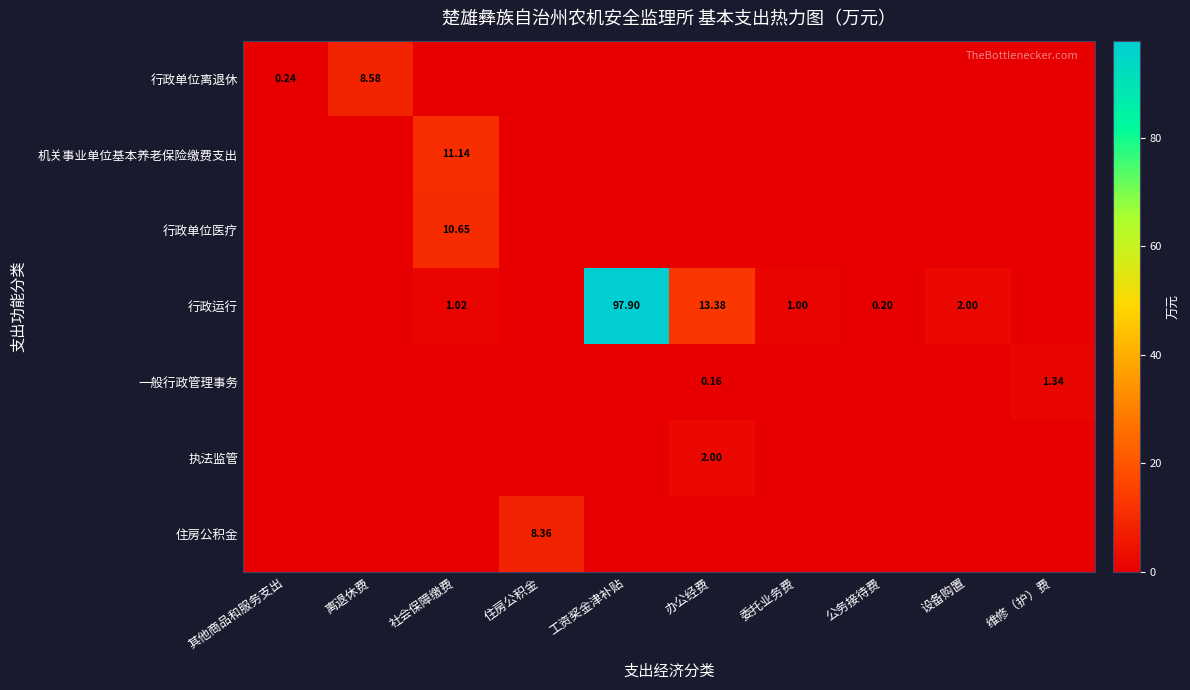

Is it true that 行政运行 equals 0.3 at 委托业务费?

False